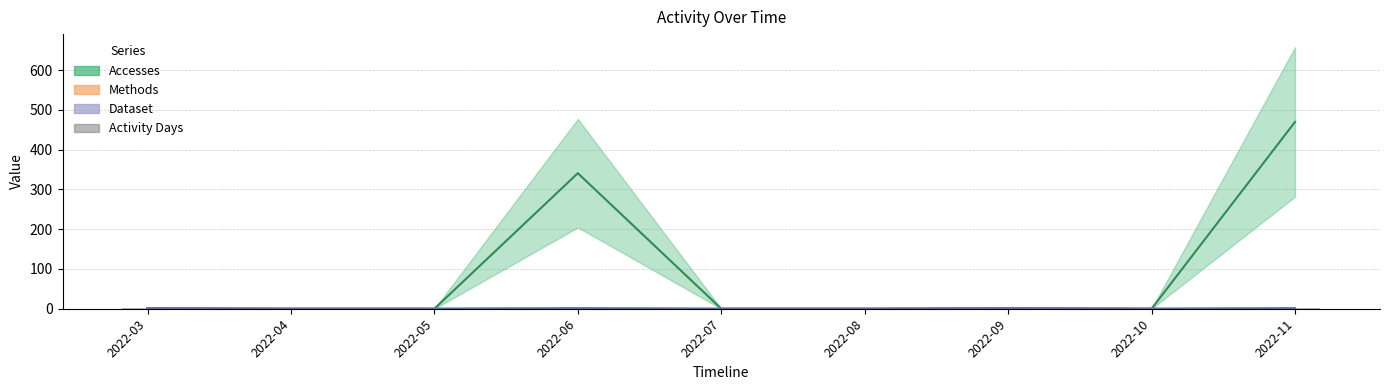

At which label is the value closest to 0?

2022-04